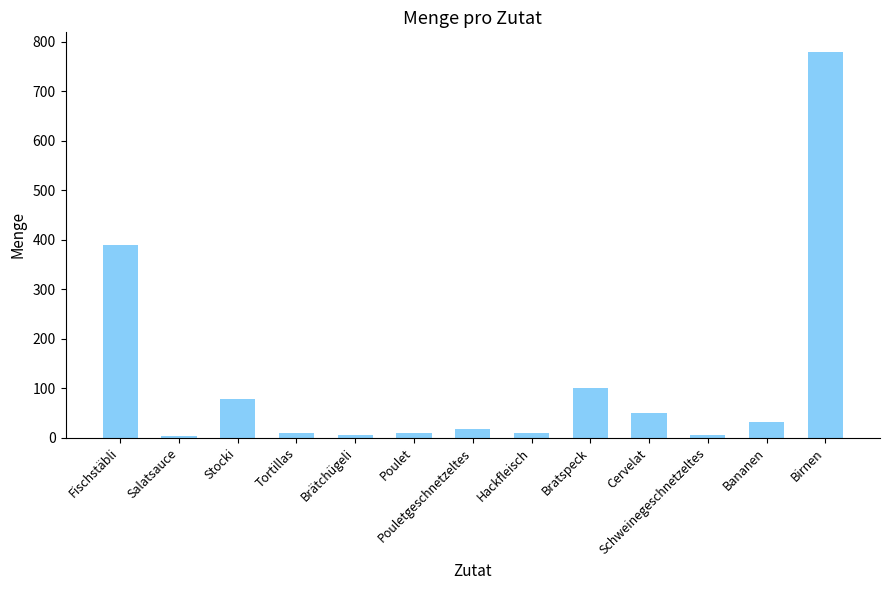

How many series are shown in this chart?

1